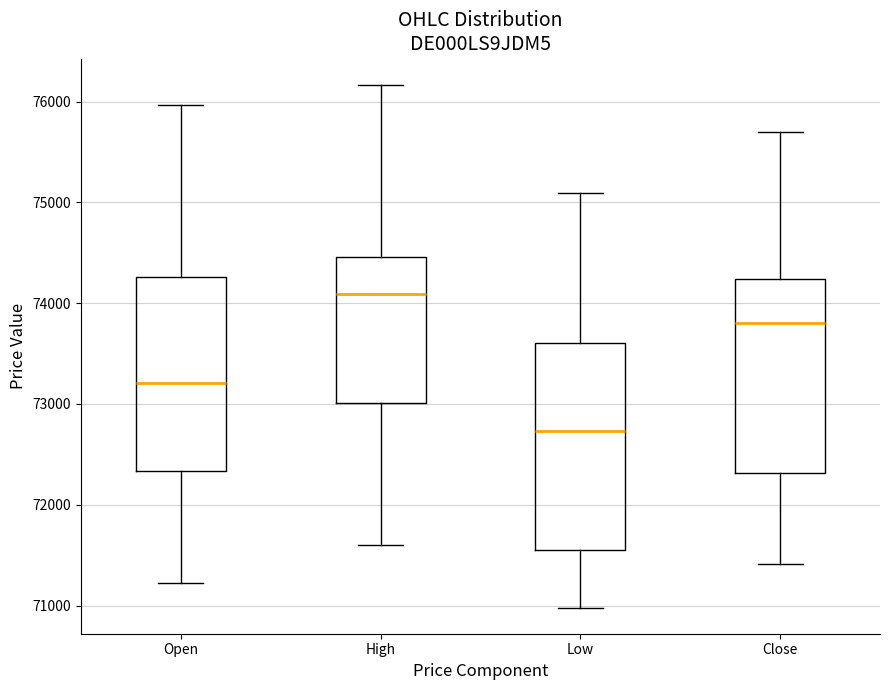

Which box's median line is the highest?

High